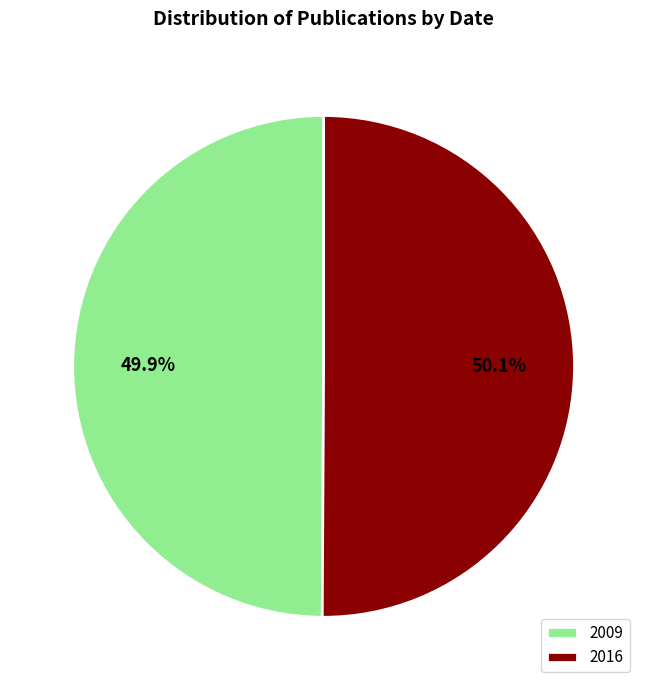

Combined, do 2016 and 2009 account for over 50%?

Yes